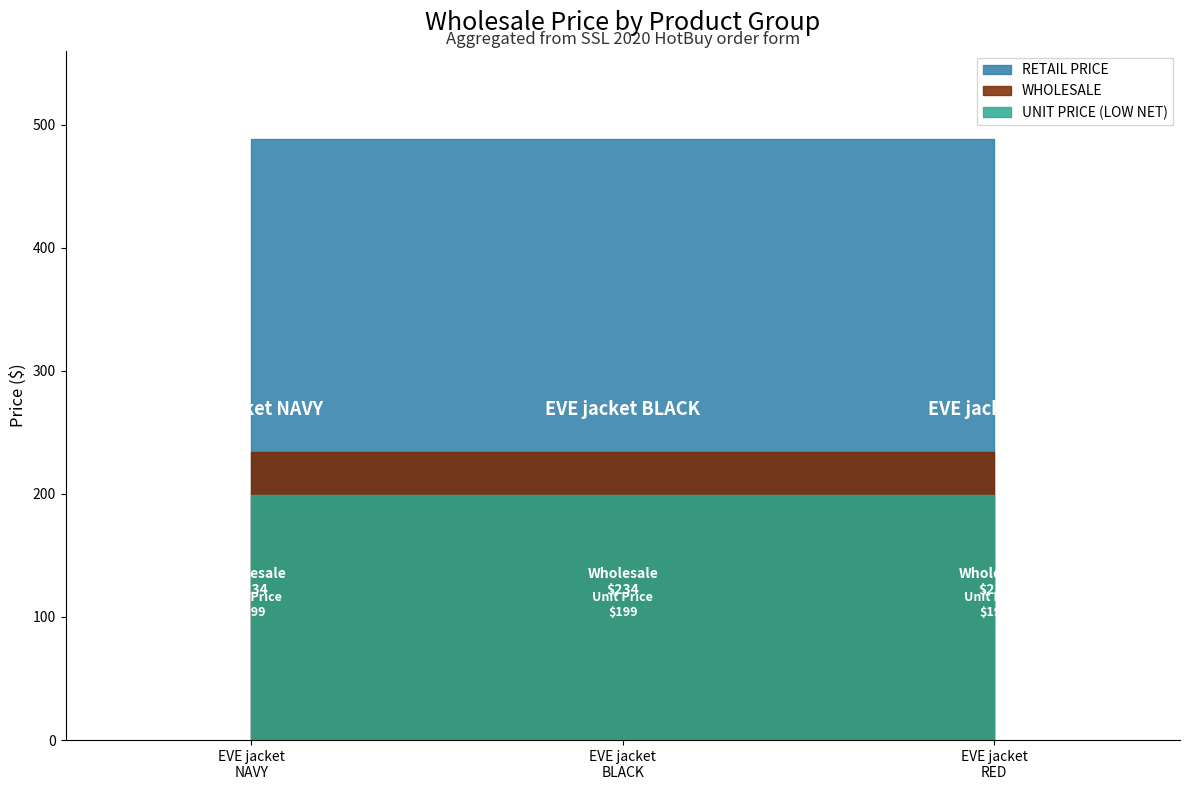

True or false: UNIT PRICE (LOW NET) and EXT LOW NET cross at least once.

False